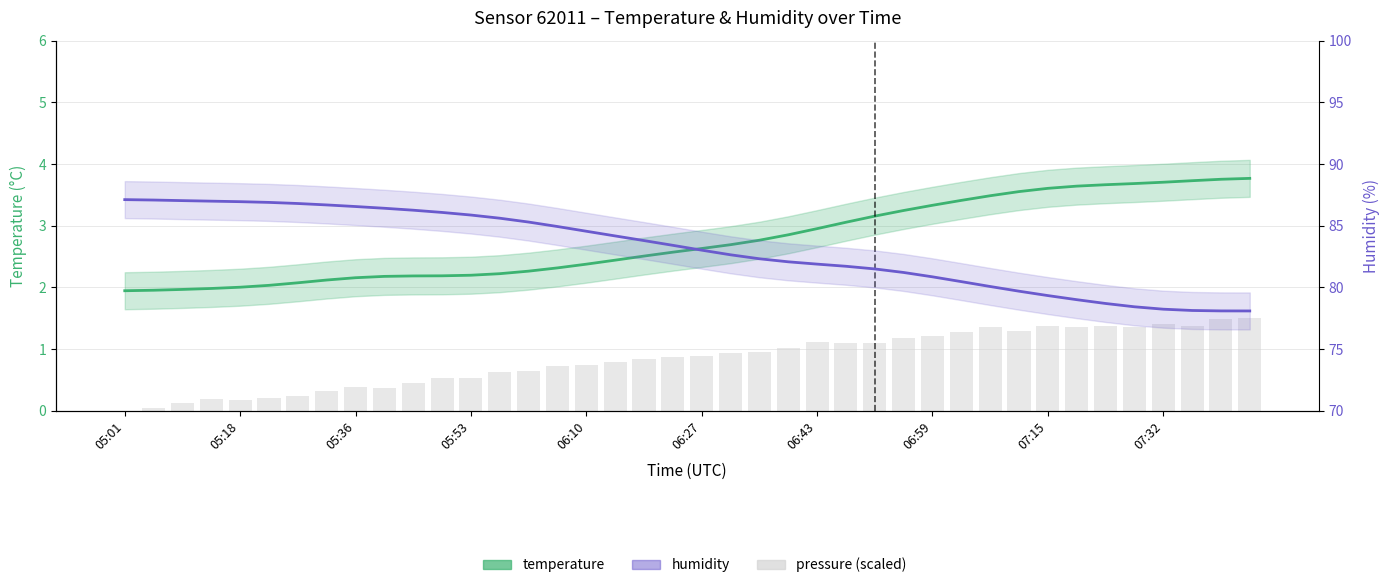

How many data points in temperature are above 2?

36